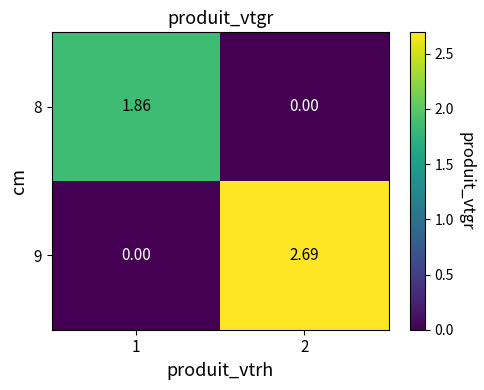

Which series changed the most between 1 and 2?

9